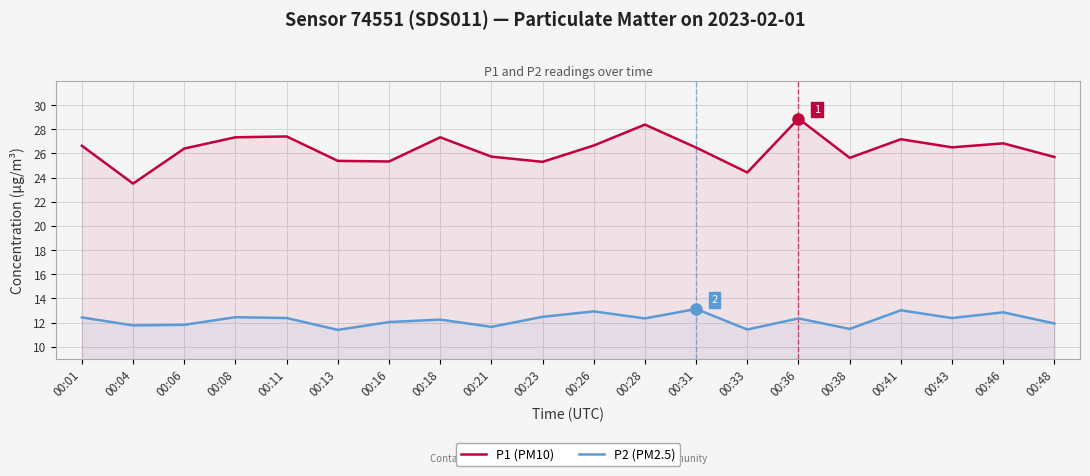

What is the maximum value for P2 (PM2.5)?

13.1